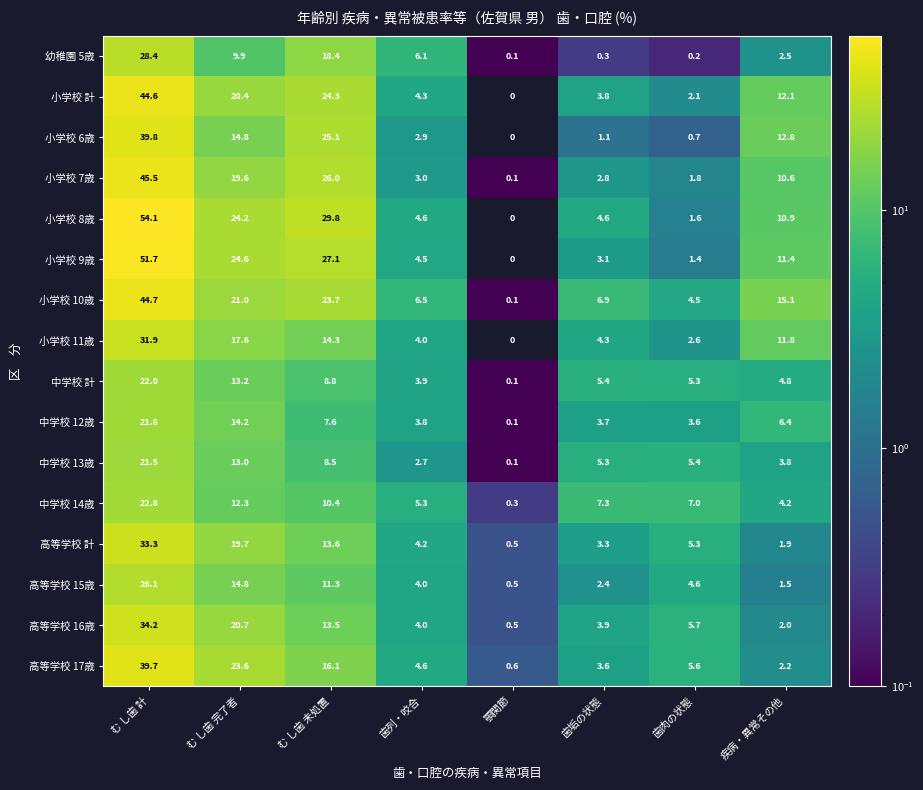

What is the difference between the maximum and minimum values in the 小学校 10歳 series?

44.6